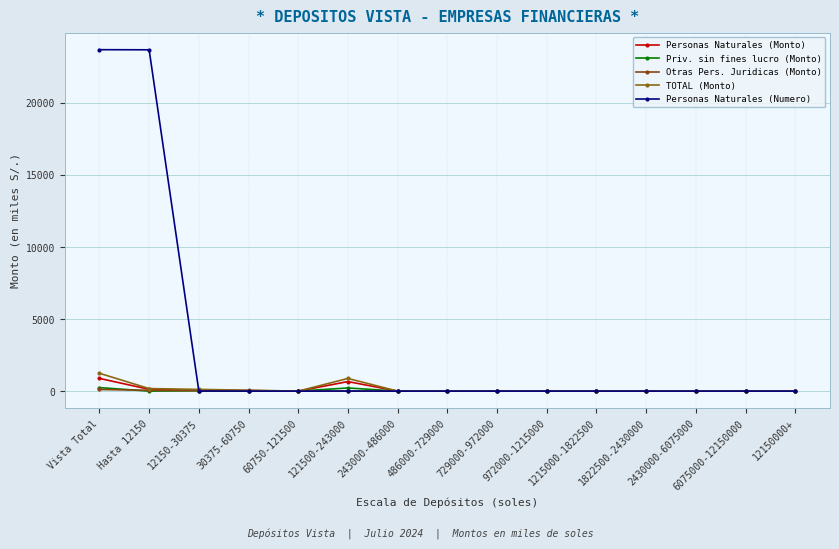

How many interior local valleys does the Otras Pers. Juridicas (Monto) series have?

1